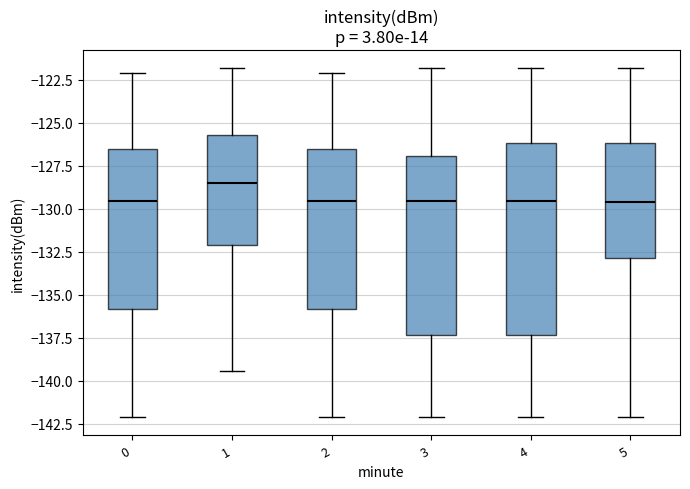

Which box has the highest median line?

1